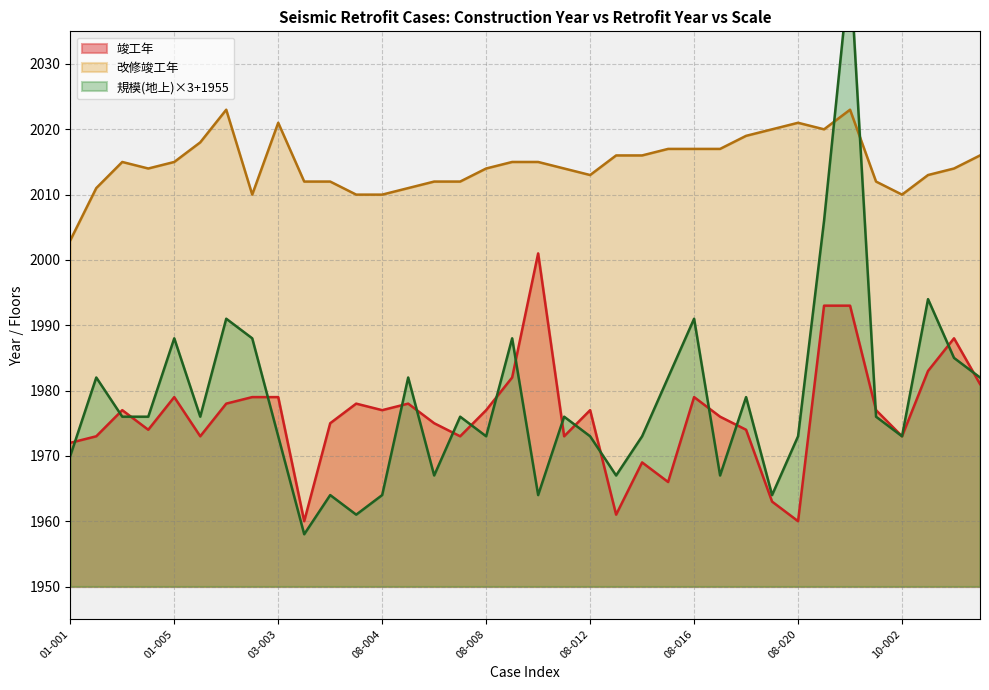

The value of 竣工年 at 03-003 is 2901. True or false?

False